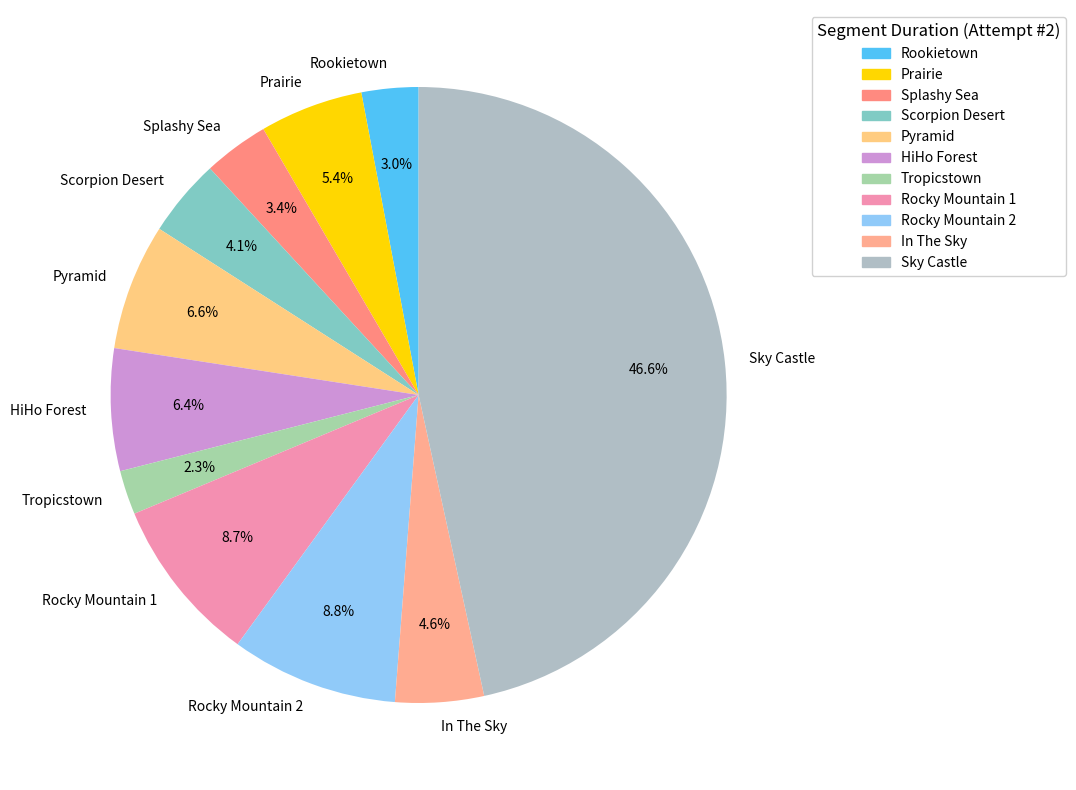

Does Splashy Sea represent more than half of the total?

No